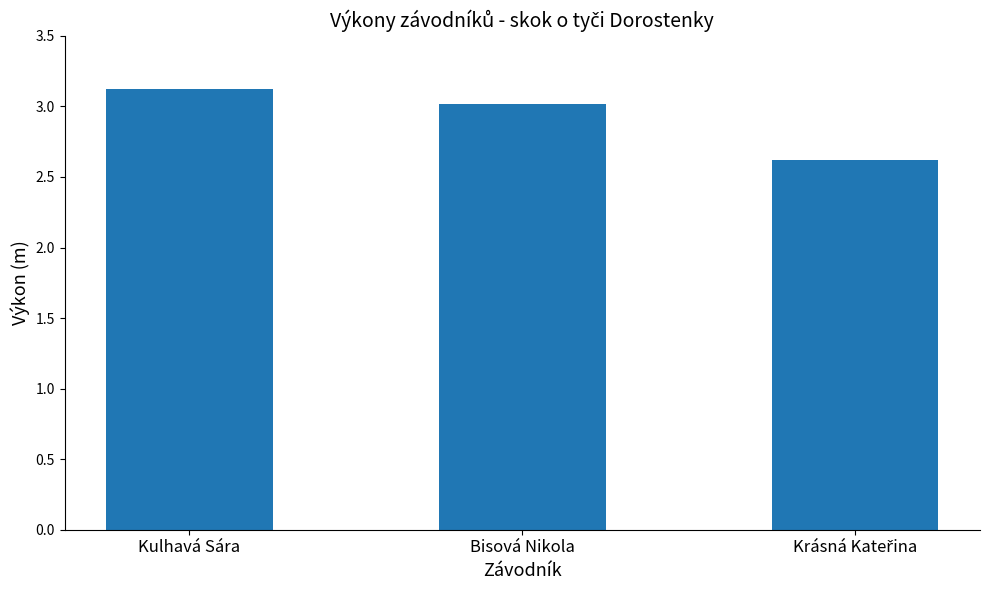

What is the ratio of the value at Kulhavá Sára to the value at Bisová Nikola?

1.0